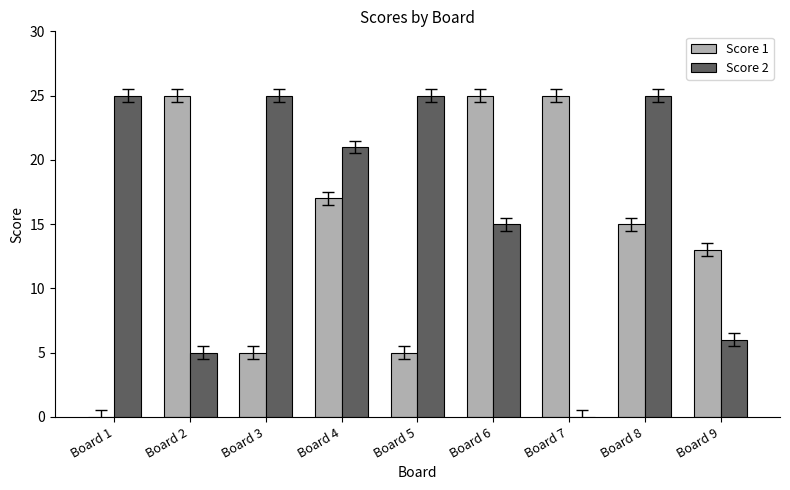

What is the sum of the Score 1 values at Board 8 and Board 1?

15